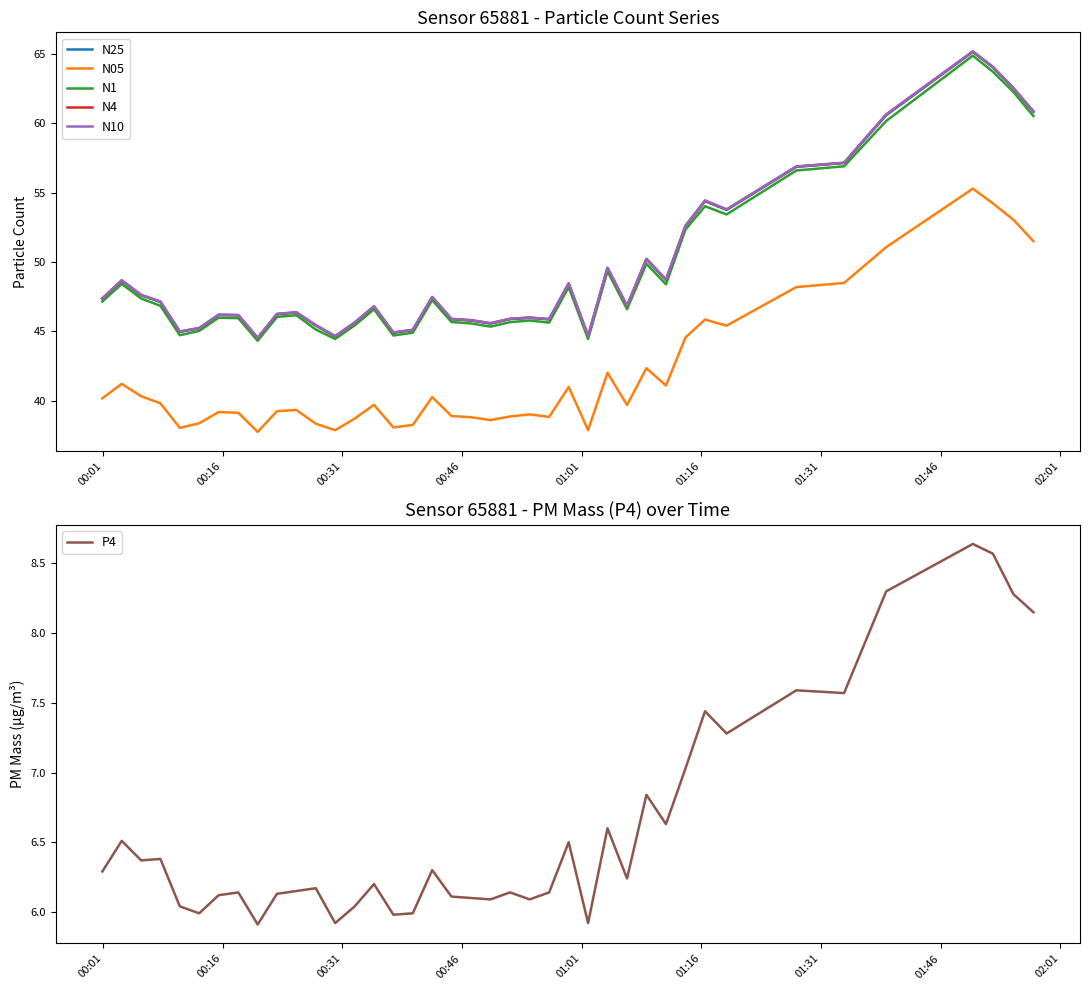

True or false: N10 and N05 cross at least once.

False